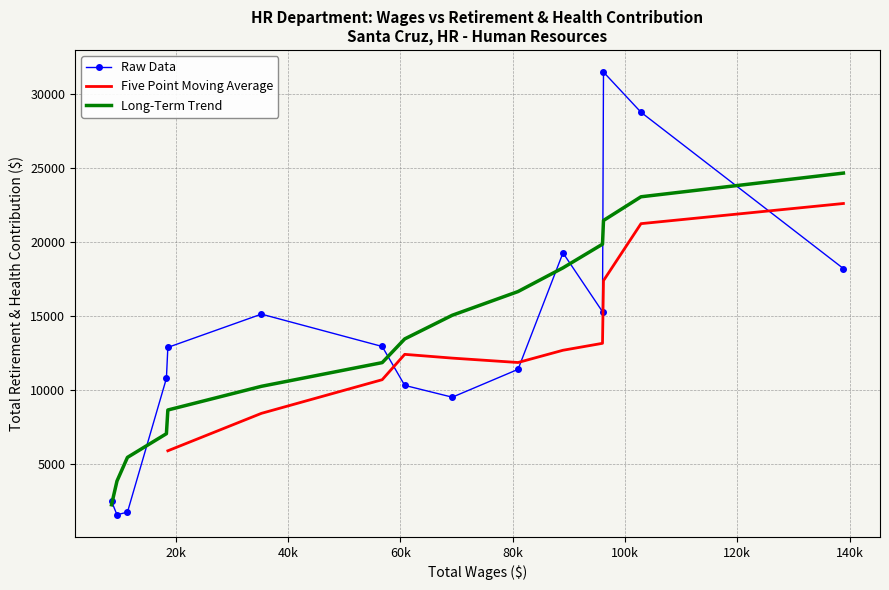

What is the maximum value for Long-Term Trend?

24650.5